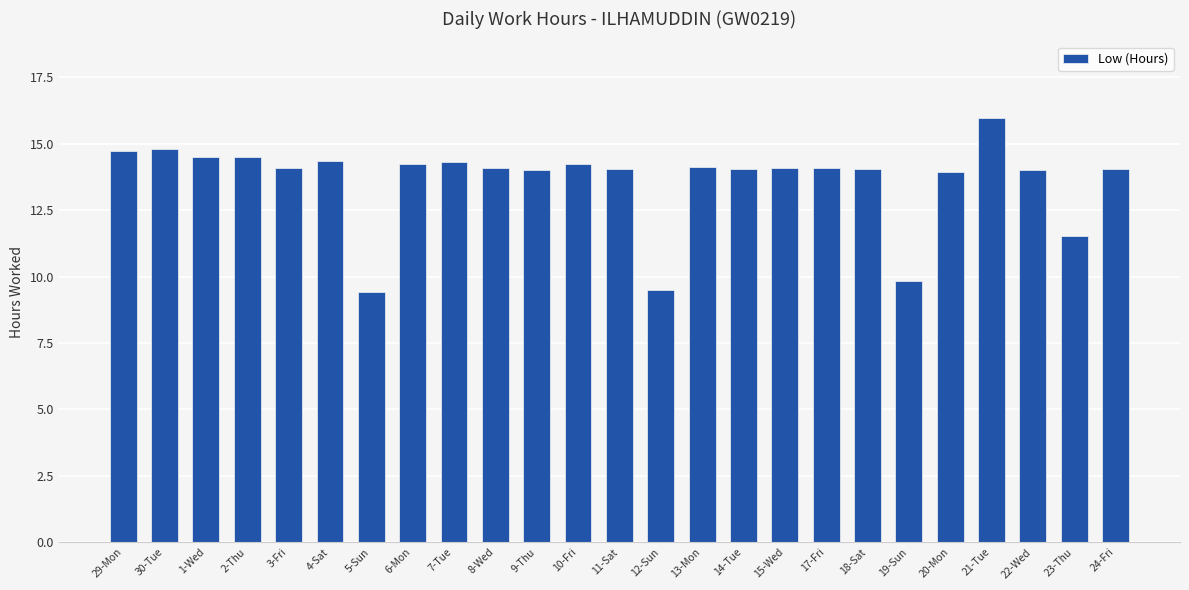

What is the greatest value displayed?

16.0